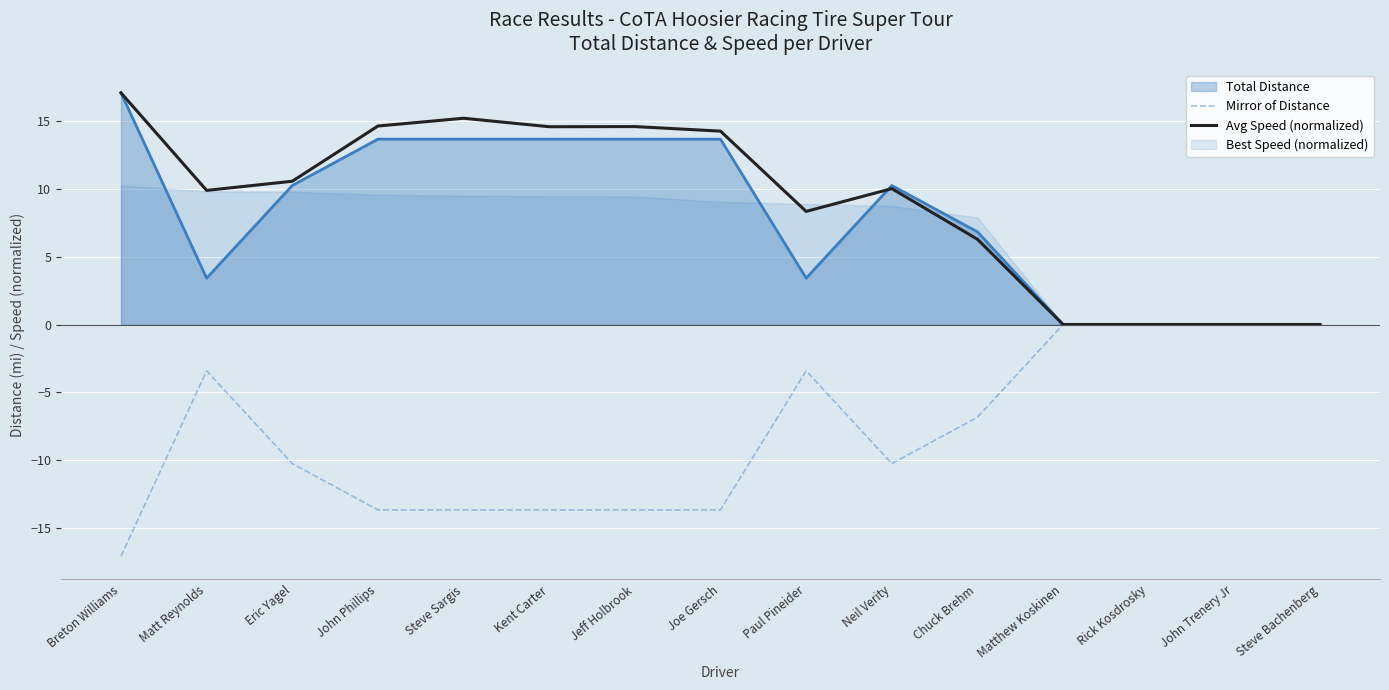

The Mirror of Distance series shows -30.3 at Breton Williams. True or false?

False